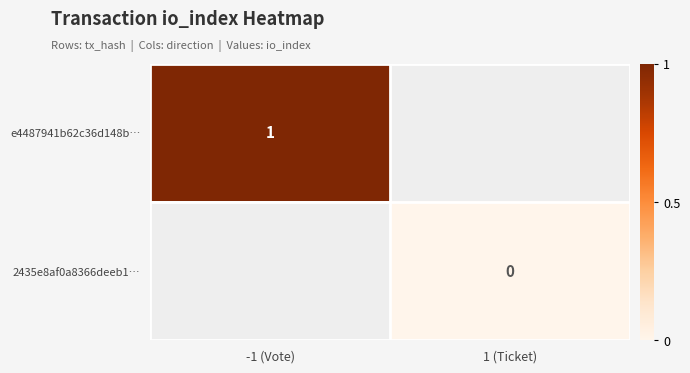

Is it true that e4487941b62c36d148b… equals 0 at -1 (Vote)?

False